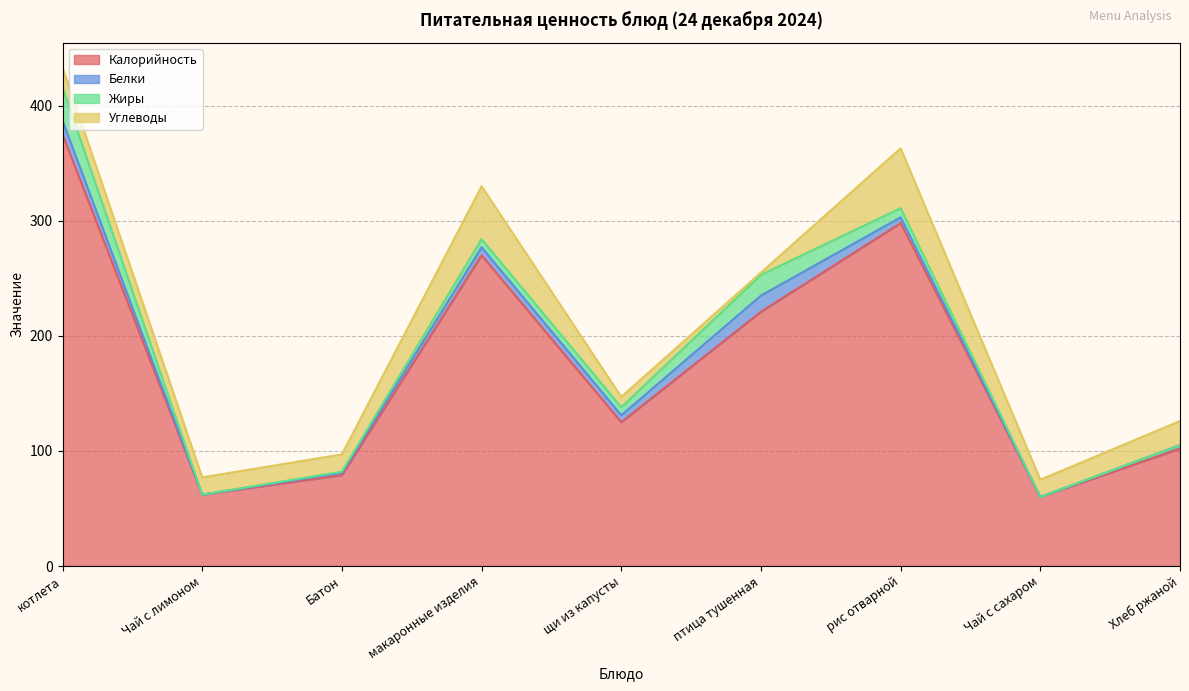

At which category is the sum across all series the highest?

котлета